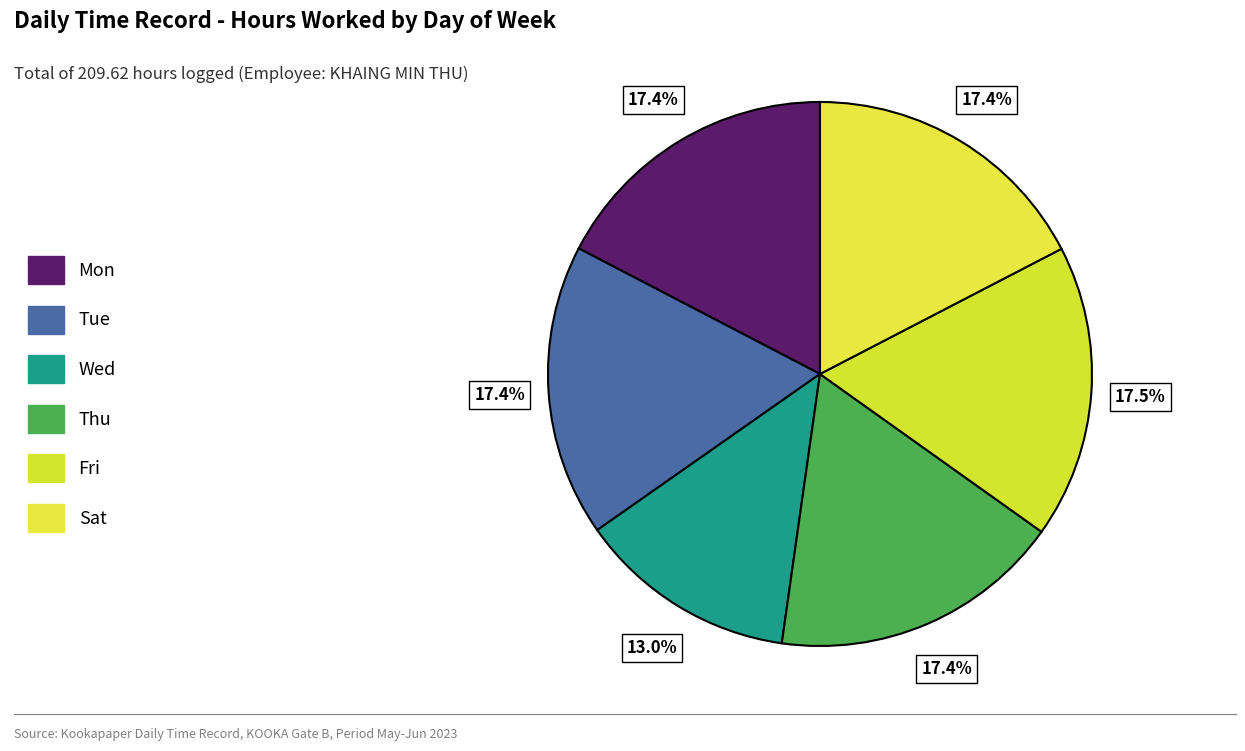

How many segments does this pie chart have?

6